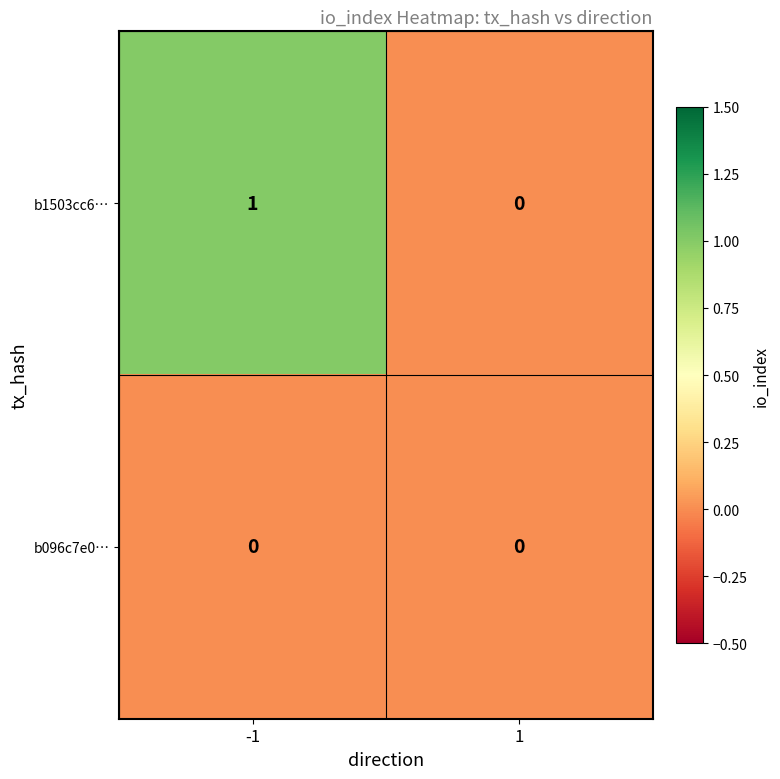

List the series in order of their peak value, highest first.

b1503cc6…, b096c7e0…